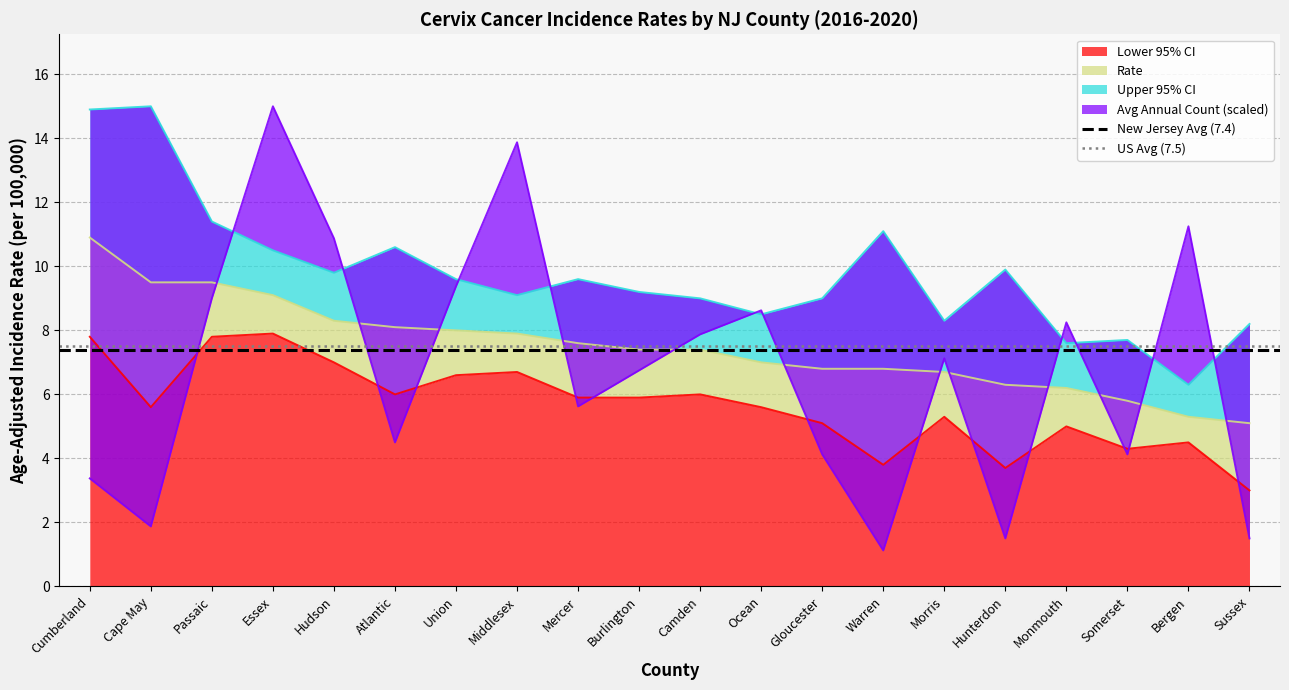

What is the maximum value for Lower 95% CI?

7.9